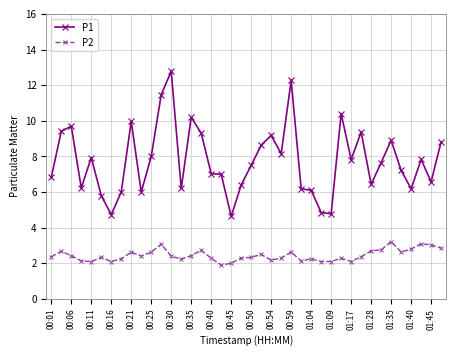

What is the average value of the P1 series?

7.8